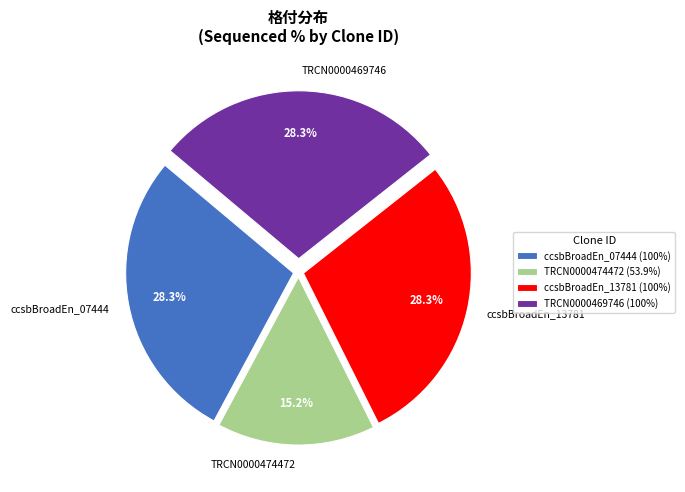

How many slices are in this pie chart?

4